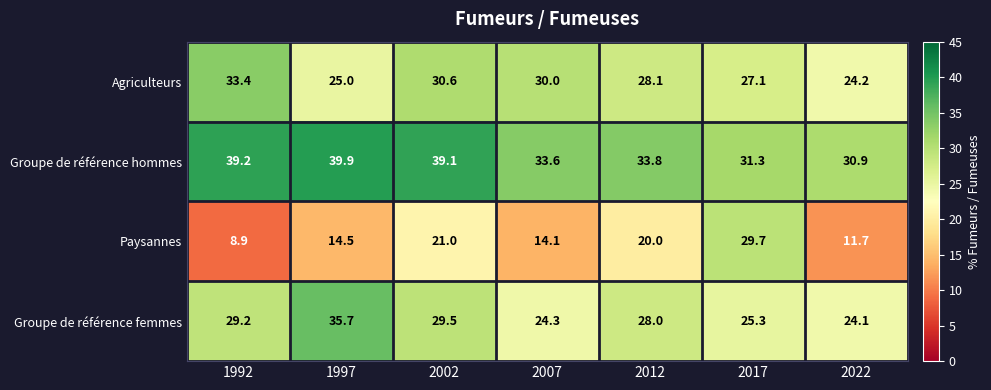

Count the number of data series in this chart.

4